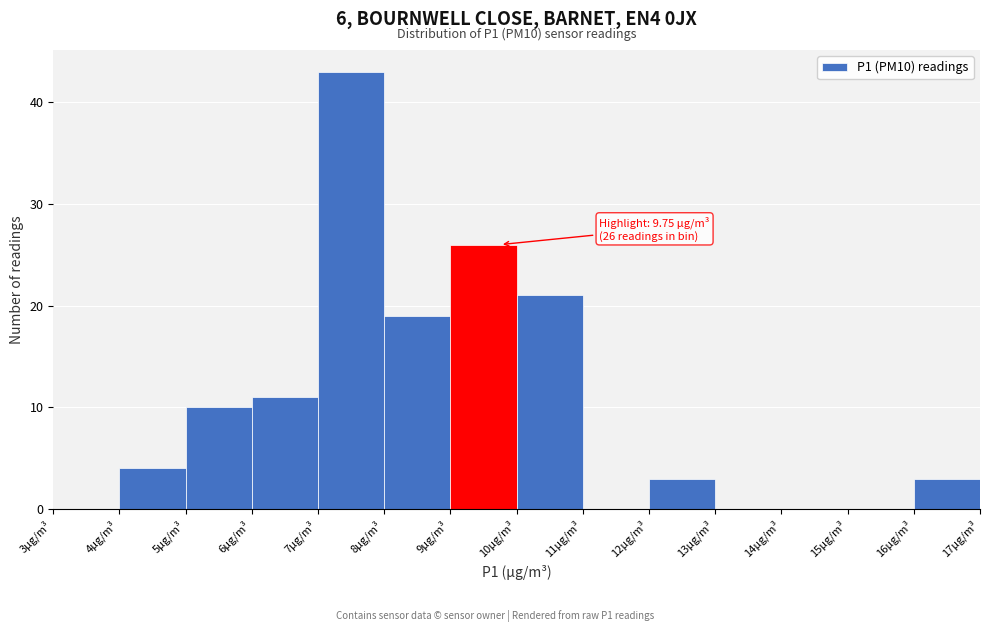

Which range on the x-axis has the tallest bar?

7 to 8